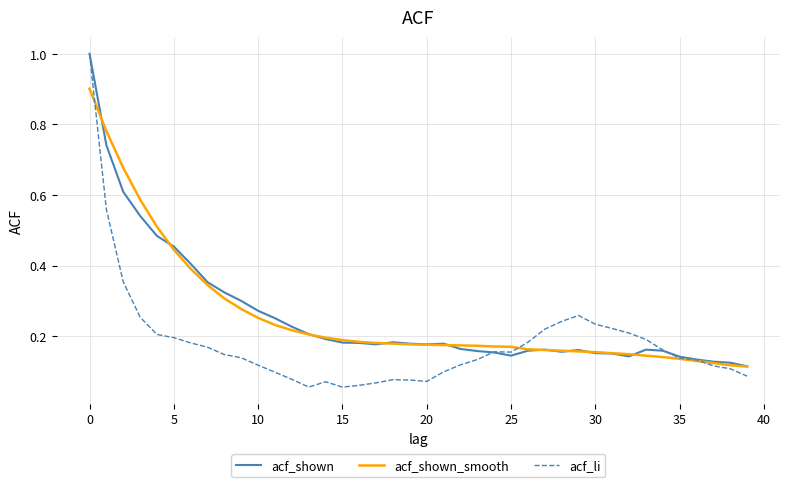

Which series has the widest spread of values?

acf_li